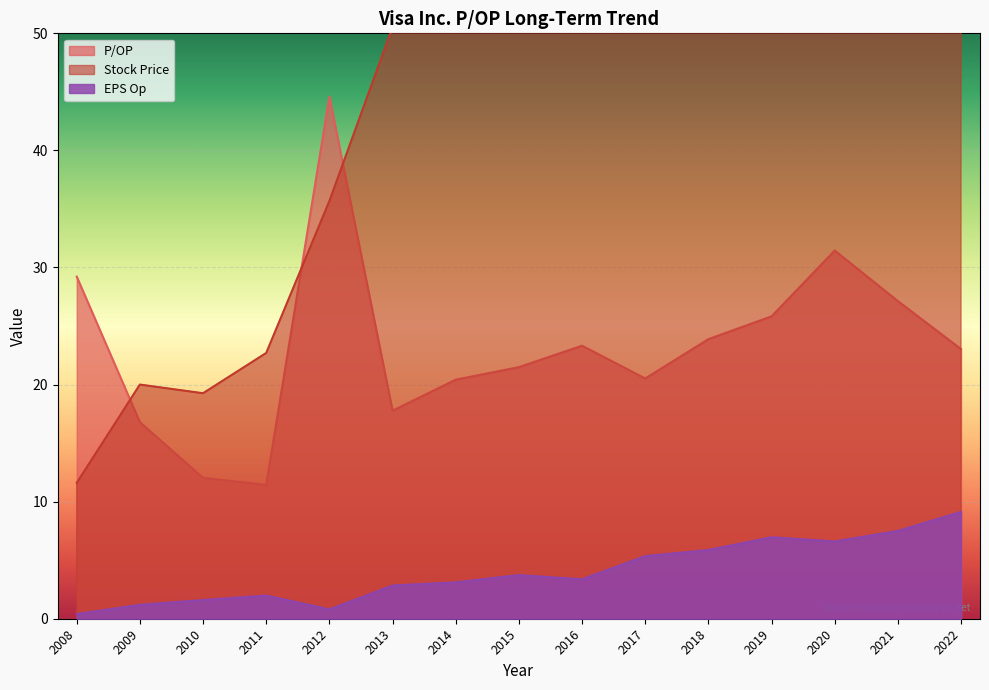

True or false: EPS Op and P/OP intersect in this chart.

False